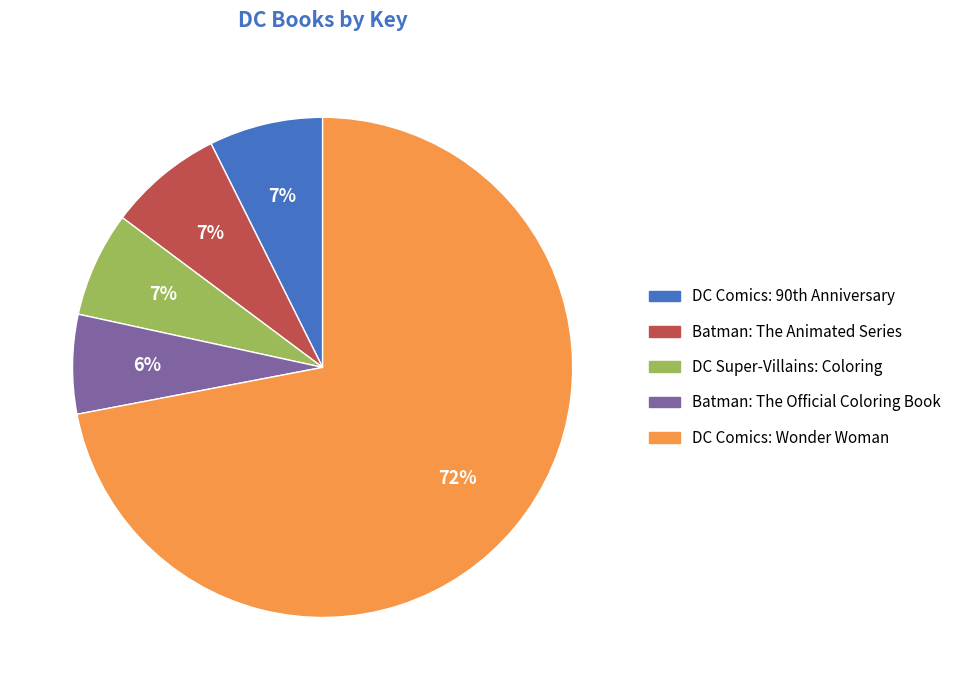

To the nearest percent, what portion does DC Super-Villains: Coloring represent?

7%